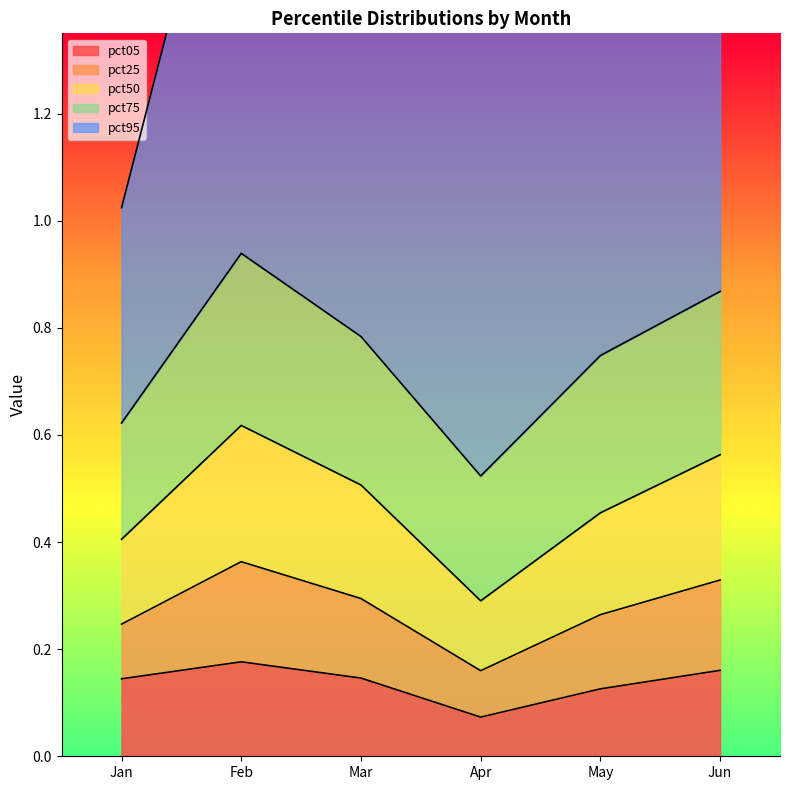

The pct05 series shows 0.2 at Jan. True or false?

False